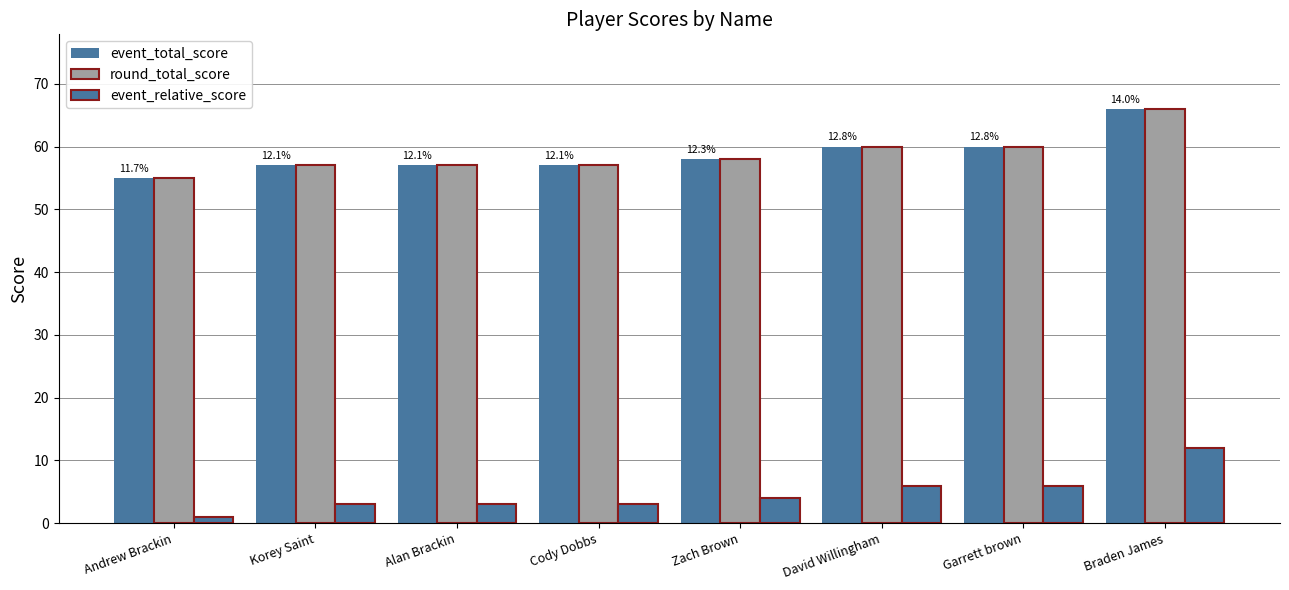

Reading left to right, list all the values displayed in this chart.

event_total_score: 55	57	57	57	58	60	60	66
round_total_score: 55	57	57	57	58	60	60	66
event_relative_score: 1	3	3	3	4	6	6	12